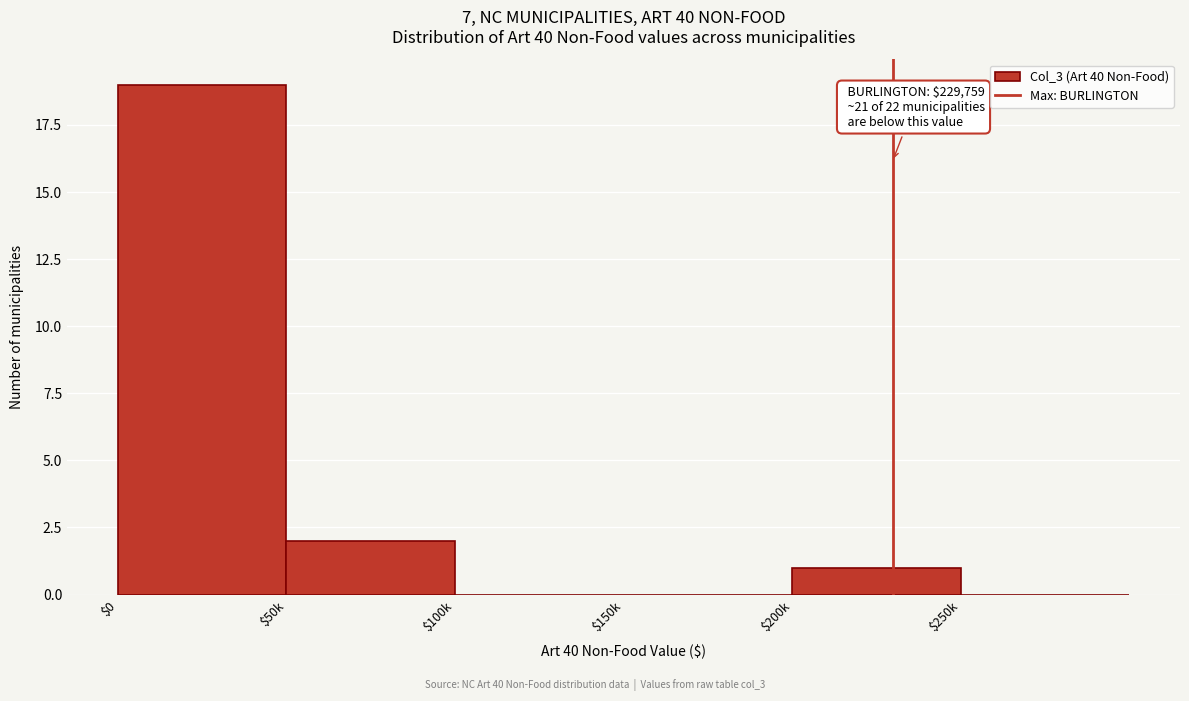

The chart shows a value of 1 at $200k. True or false?

True